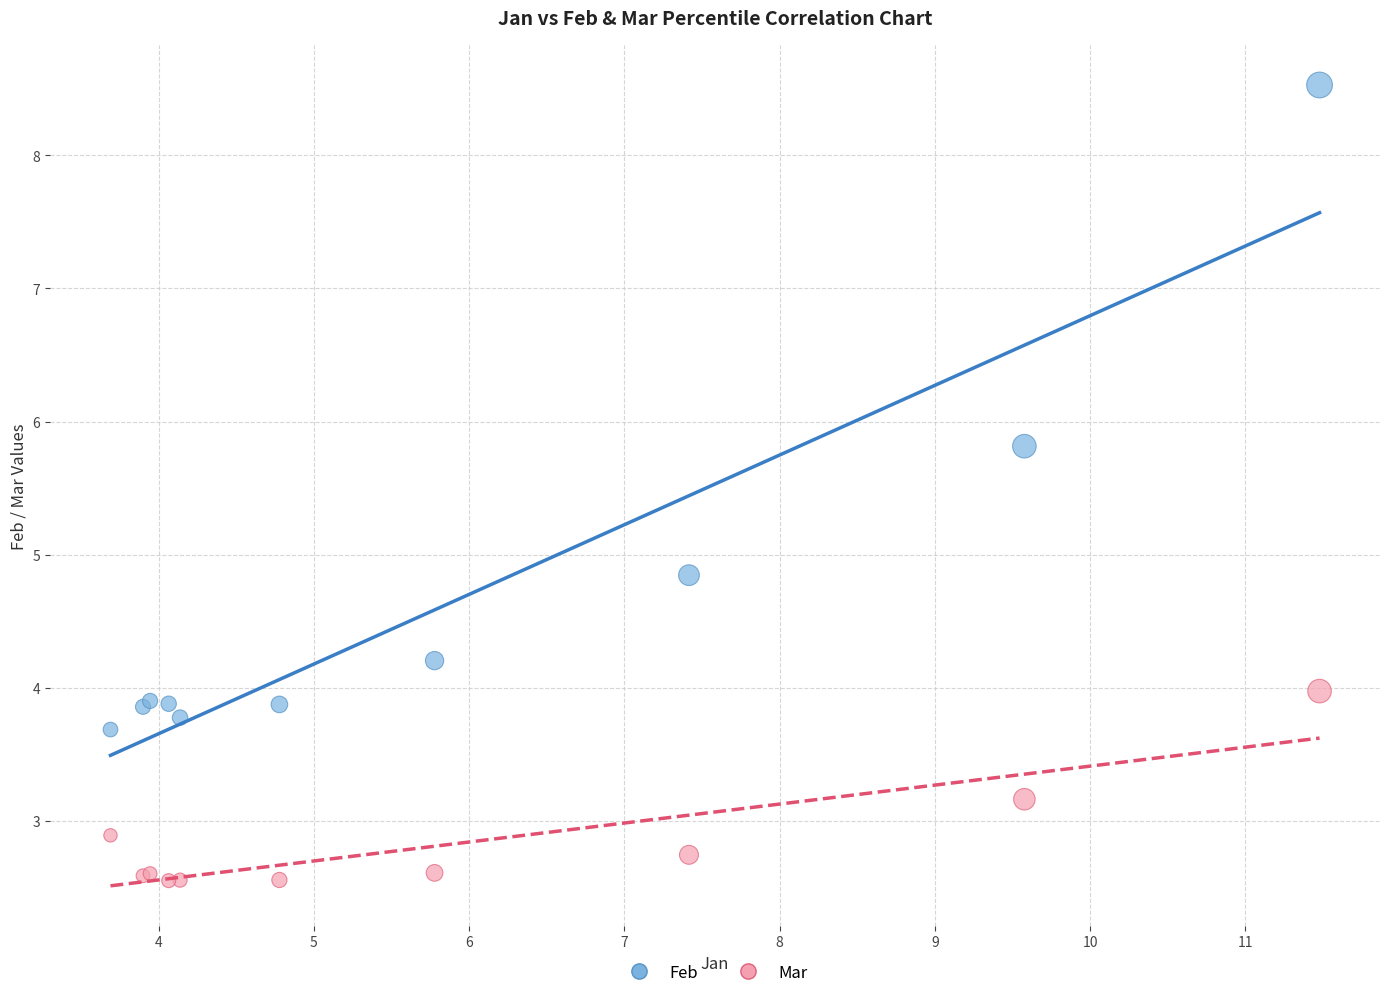

Which series has the widest spread of Y values?

Feb